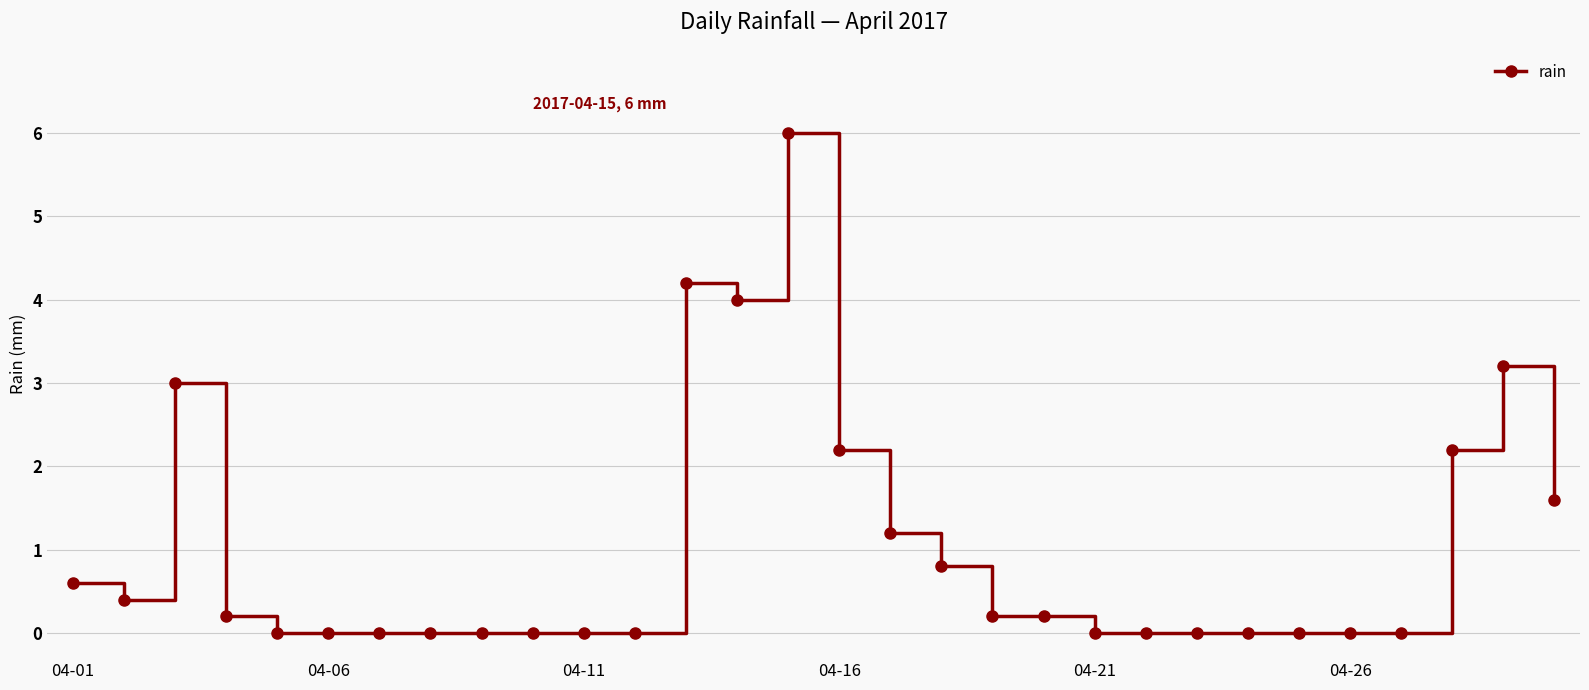

Reading right to left, extract all data points from this chart.

1.6	3.2	2.2	0.0	0.0	0.0	0.0	0.0	0.0	0.0	0.2	0.2	0.8	1.2	2.2	6.0	4.0	4.2	0.0	0.0	0.0	0.0	0.0	0.0	0.0	0.0	0.2	3.0	0.4	0.6